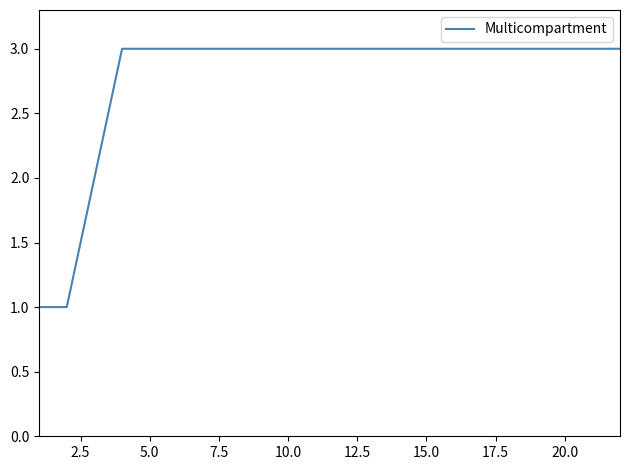

What is the maximum value shown in the chart?

3